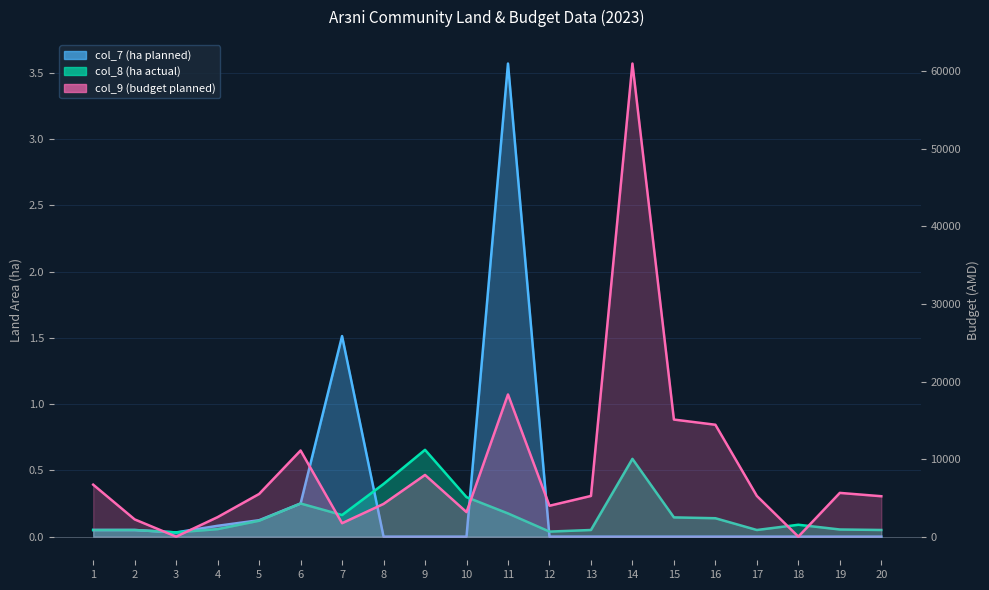

At which label is col_8 (ha actual) closest to 0?

3